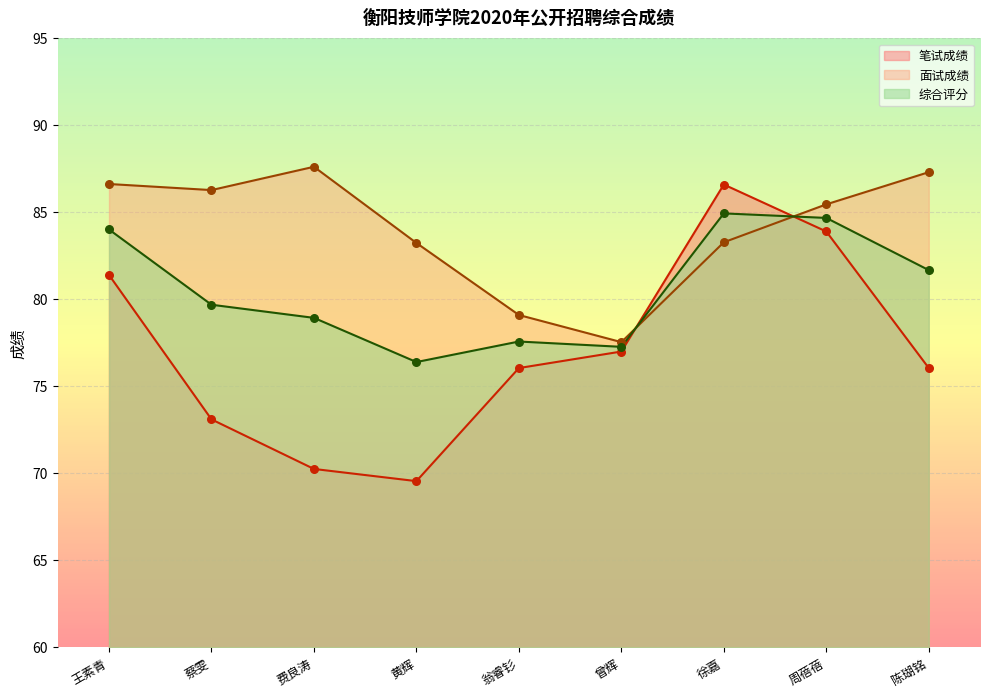

Is the value of 综合评分 at 蔡雯 greater than the value of 笔试成绩 at 徐嘉?

No